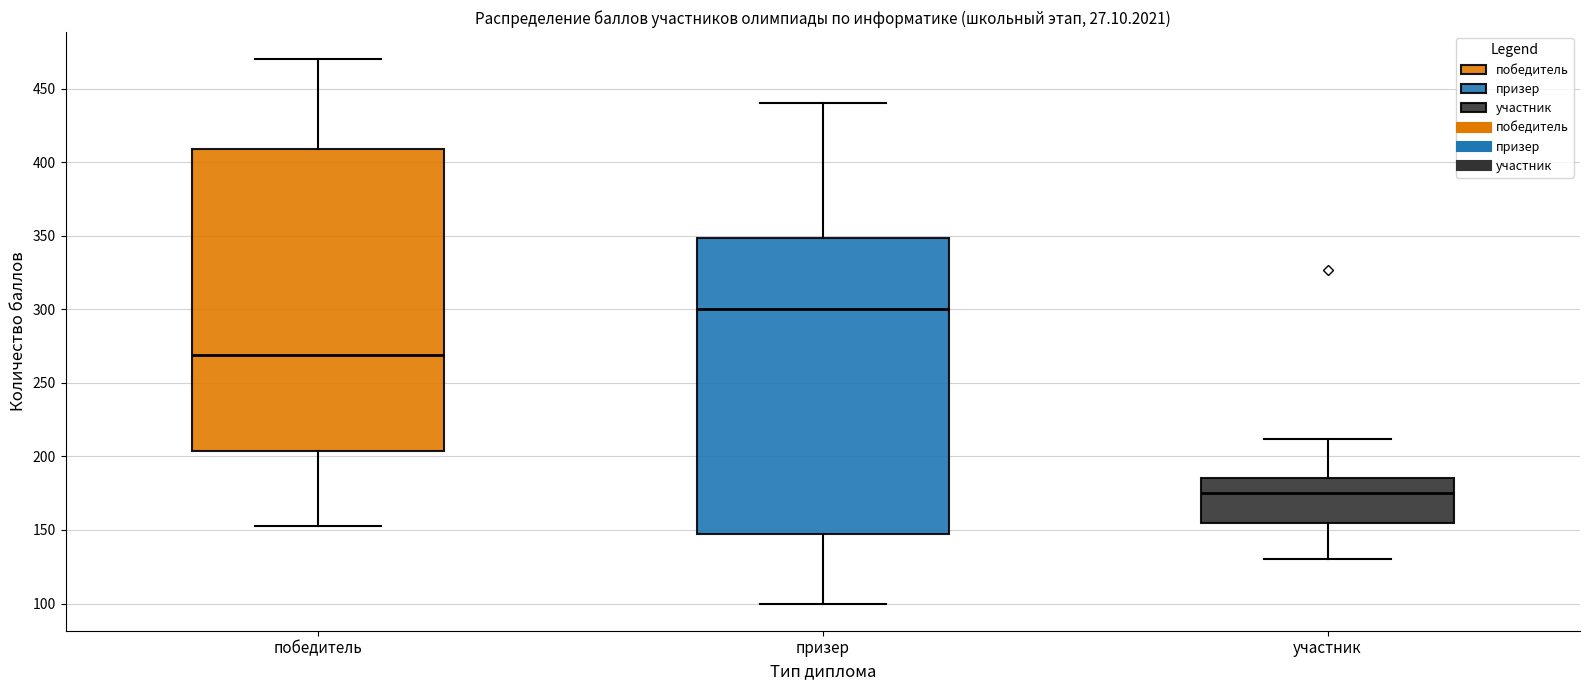

Which box's median line is the highest?

призер